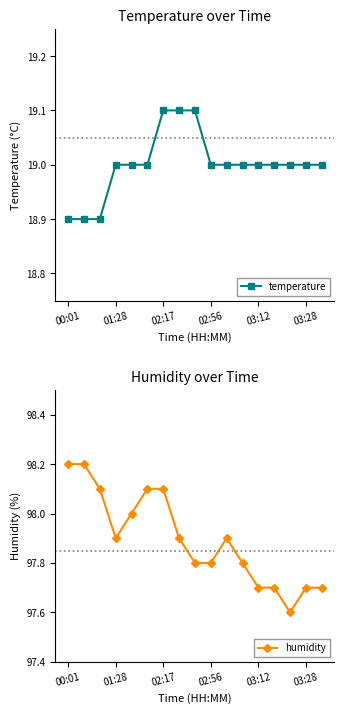

How many data points does each series have?

17